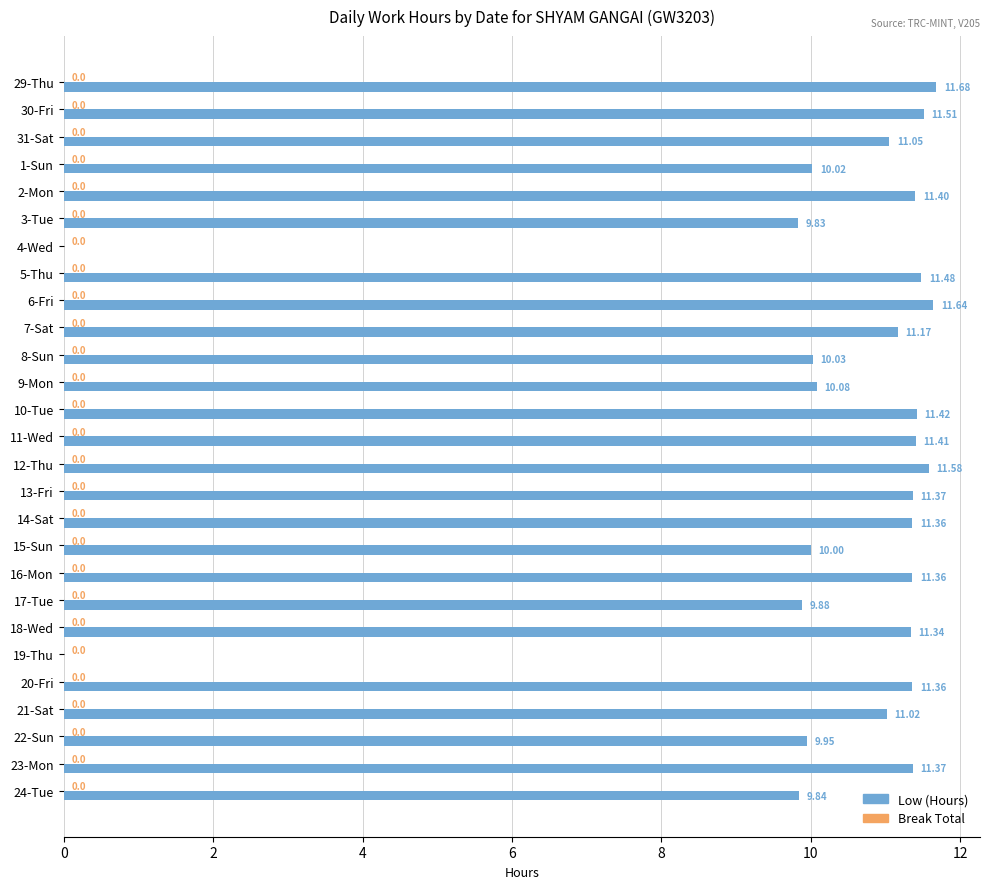

What is the change in value from 3-Tue to 19-Thu?

-9.8